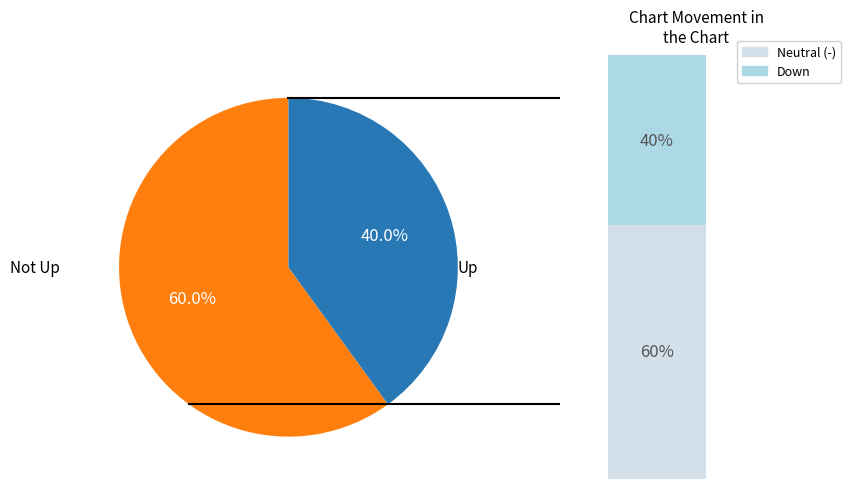

To the nearest percent, what is the combined percentage of down and up?

64%